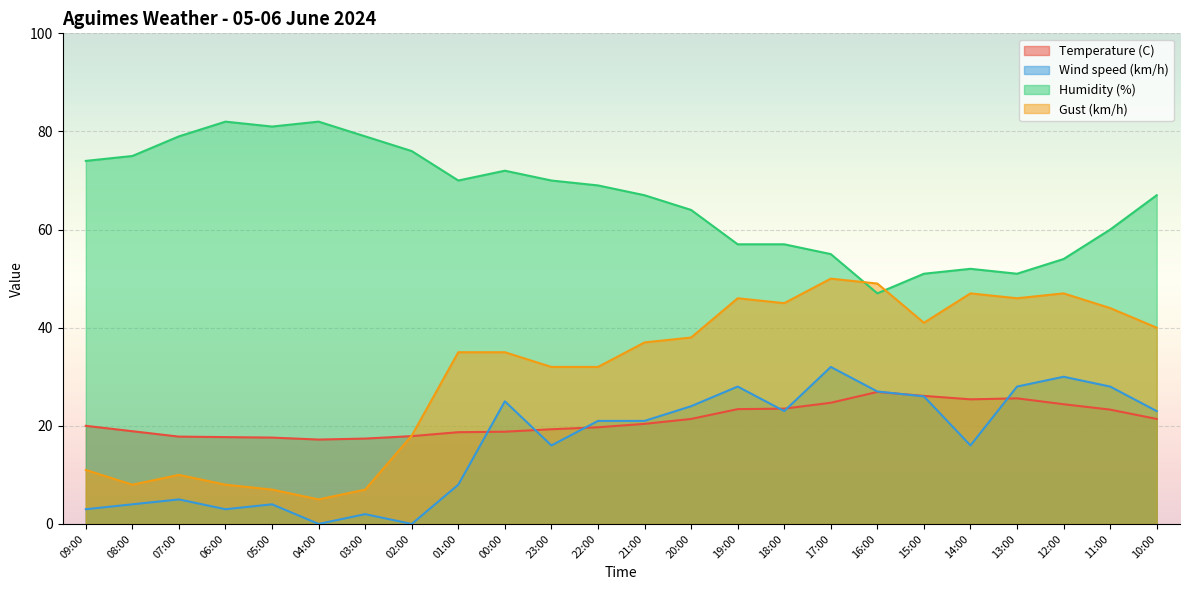

Reading left to right, extract all data points from this chart.

Temperature (C): 09:00=20.0	08:00=18.9	07:00=17.8	06:00=17.7	05:00=17.6	04:00=17.2	03:00=17.4	02:00=17.9	01:00=18.7	00:00=18.8	23:00=19.3	22:00=19.7	21:00=20.4	20:00=21.4	19:00=23.4	18:00=23.5	17:00=24.7	16:00=26.9	15:00=26.1	14:00=25.4	13:00=25.6	12:00=24.4	11:00=23.3	10:00=21.4
Wind speed (km/h): 09:00=3.0	08:00=4.0	07:00=5.0	06:00=3.0	05:00=4.0	04:00=0.0	03:00=2.0	02:00=0.0	01:00=8.0	00:00=25.0	23:00=16.0	22:00=21.0	21:00=21.0	20:00=24.0	19:00=28.0	18:00=23.0	17:00=32.0	16:00=27.0	15:00=26.0	14:00=16.0	13:00=28.0	12:00=30.0	11:00=28.0	10:00=23.0
Humidity (%): 09:00=74.0	08:00=75.0	07:00=79.0	06:00=82.0	05:00=81.0	04:00=82.0	03:00=79.0	02:00=76.0	01:00=70.0	00:00=72.0	23:00=70.0	22:00=69.0	21:00=67.0	20:00=64.0	19:00=57.0	18:00=57.0	17:00=55.0	16:00=47.0	15:00=51.0	14:00=52.0	13:00=51.0	12:00=54.0	11:00=60.0	10:00=67.0
Gust (km/h): 09:00=11.0	08:00=8.0	07:00=10.0	06:00=8.0	05:00=7.0	04:00=5.0	03:00=7.0	02:00=18.0	01:00=35.0	00:00=35.0	23:00=32.0	22:00=32.0	21:00=37.0	20:00=38.0	19:00=46.0	18:00=45.0	17:00=50.0	16:00=49.0	15:00=41.0	14:00=47.0	13:00=46.0	12:00=47.0	11:00=44.0	10:00=40.0